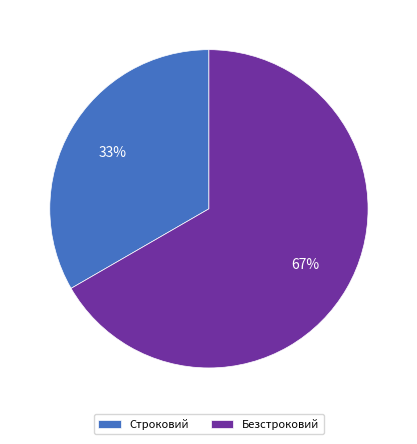

Is the sum of Строковий and Безстроковий greater than half?

Yes